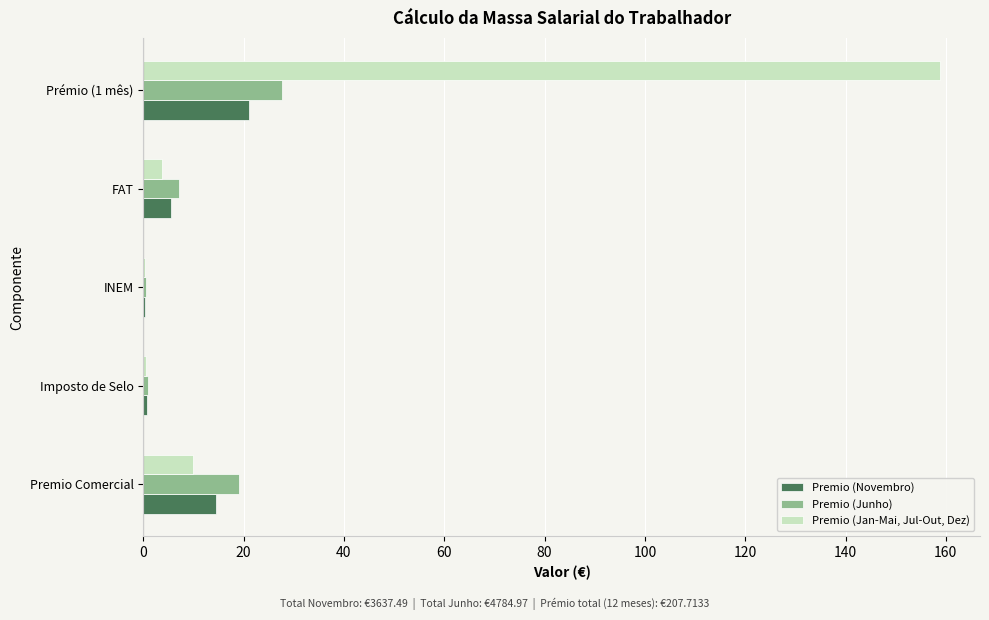

What is the sum of all Premio (Jan-Mai, Jul-Out, Dez) values?

173.3